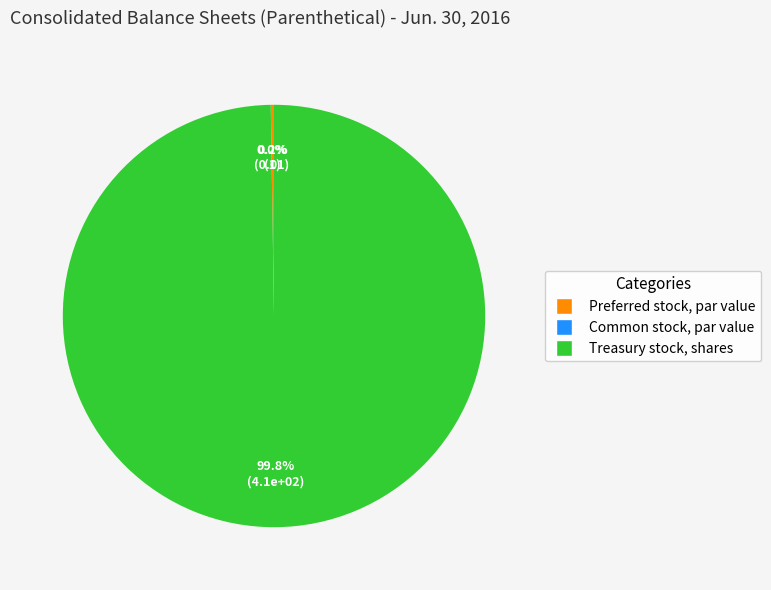

What is the majority slice?

Treasury stock, shares